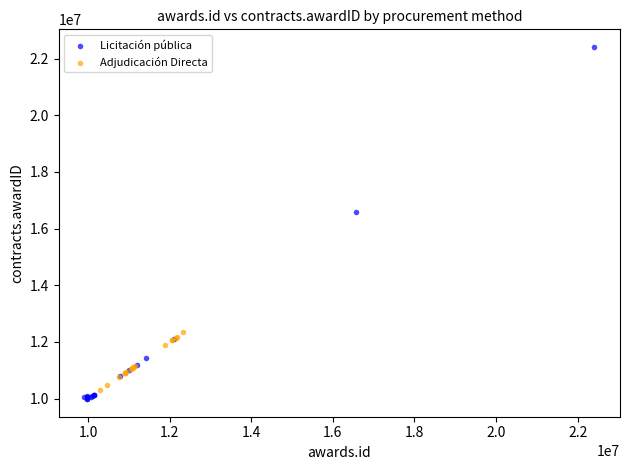

Which series contains the lowest Y value?

Licitación pública